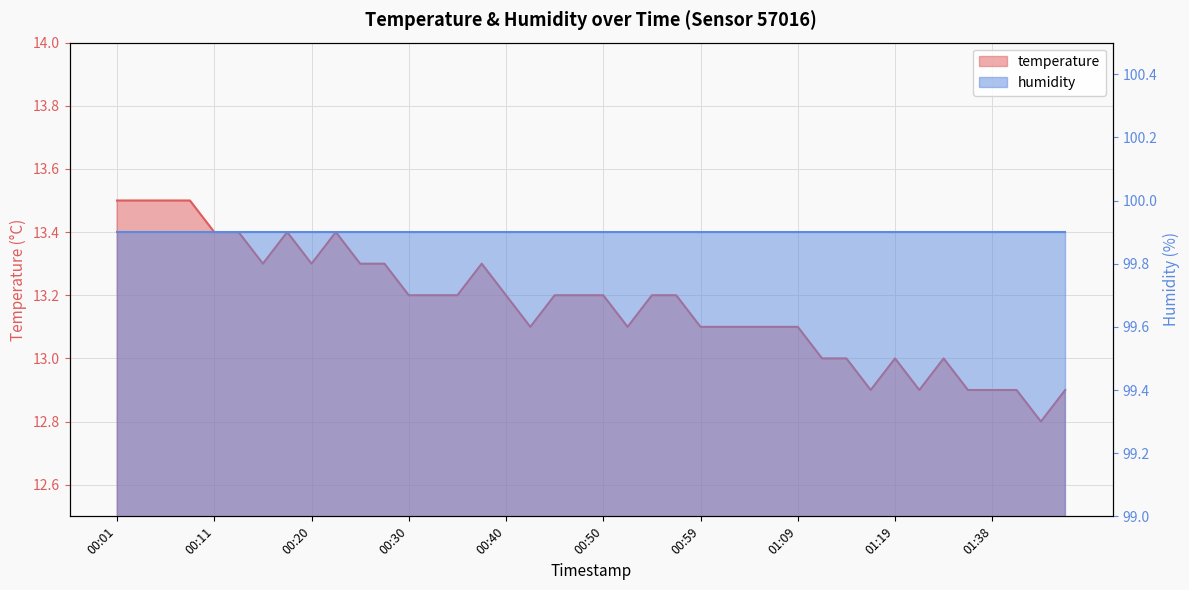

What is the maximum value shown in the chart?

13.5